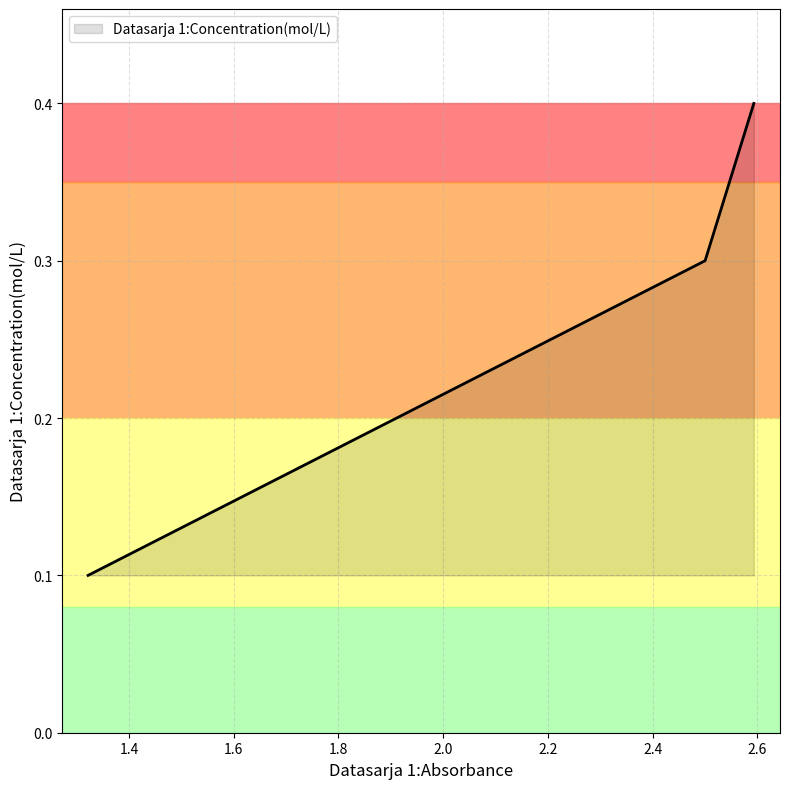

What is the greatest value displayed?

0.4